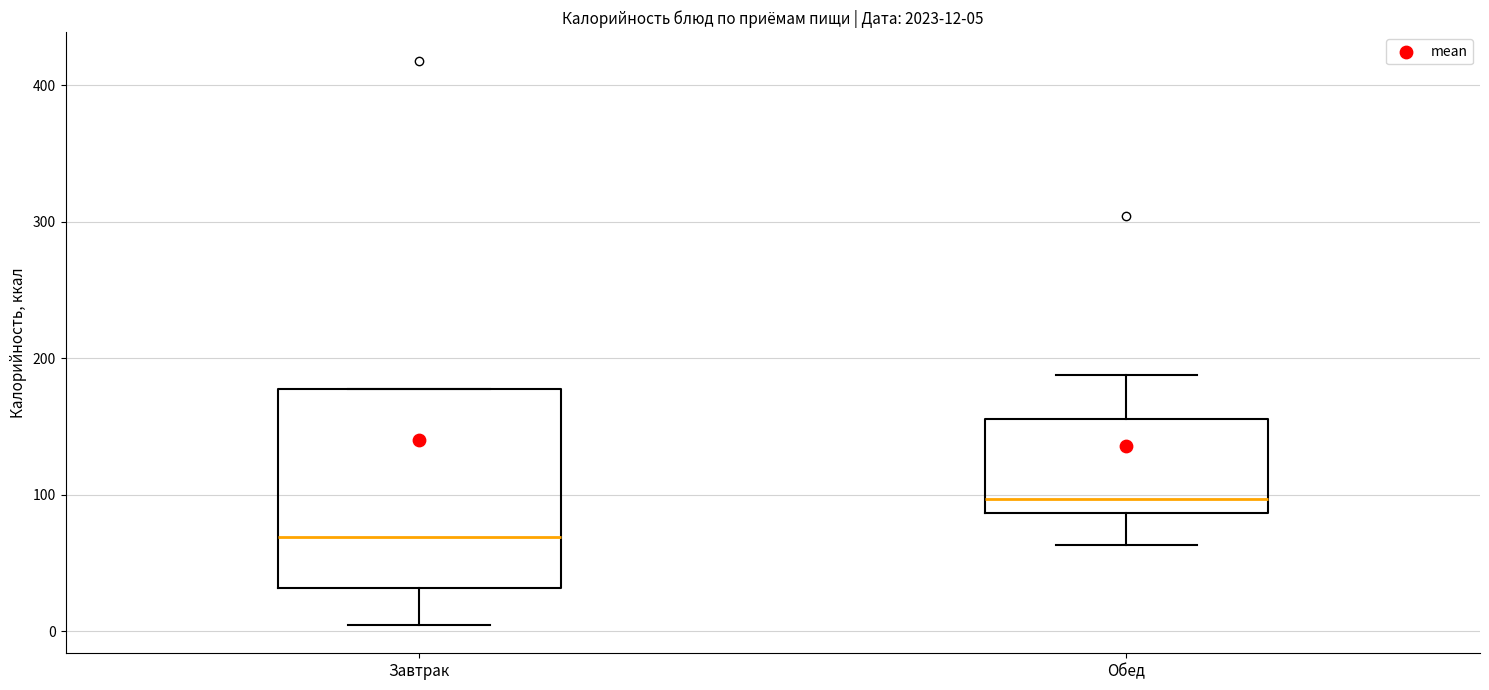

Comparing the boxes themselves (not the whiskers), which one is the tallest?

Завтрак